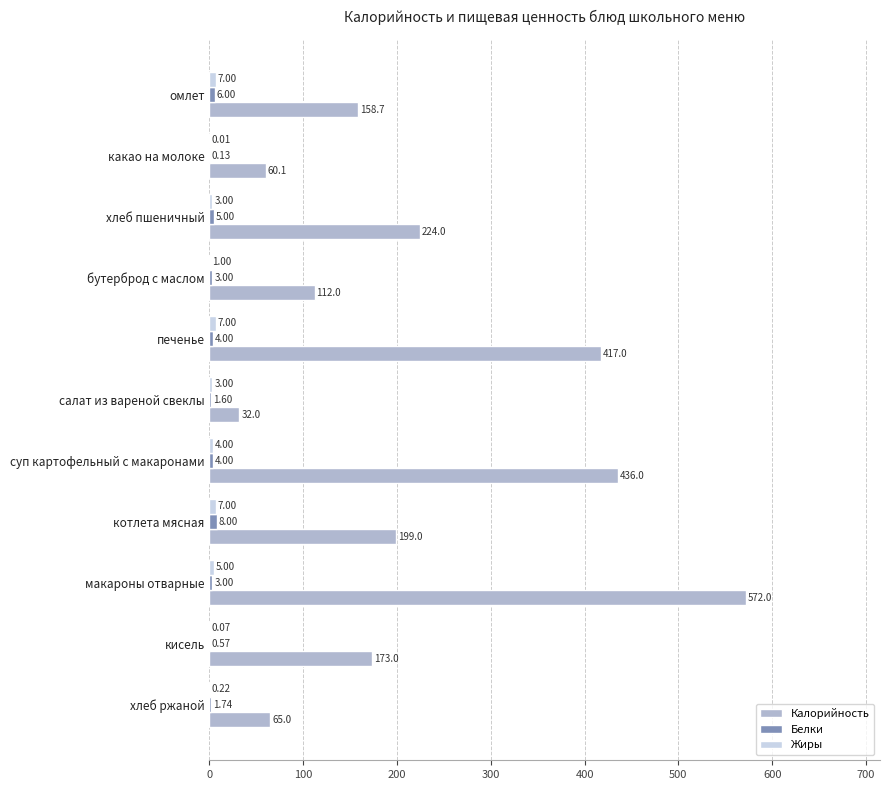

Where is Калорийность nearest to the value 302?

хлеб пшеничный